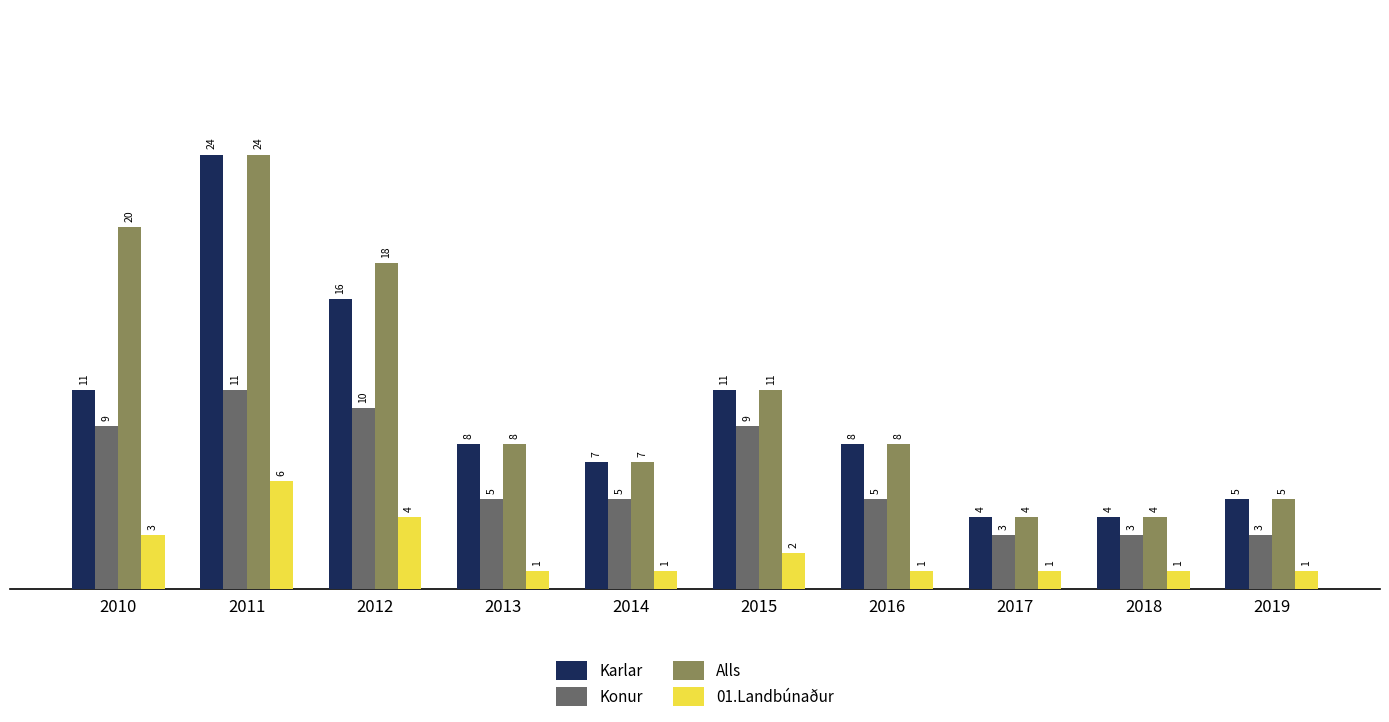

Where does the Konur series first go above 5?

2010